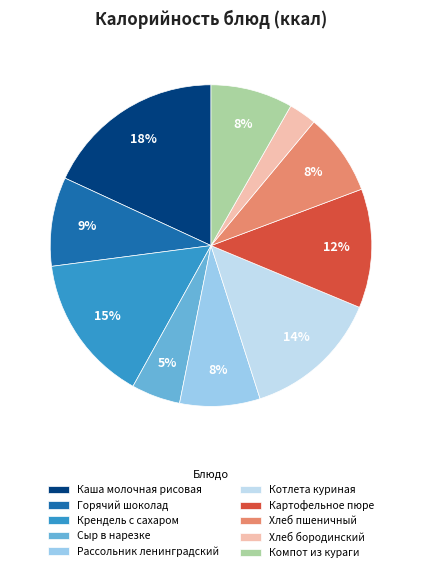

Is it true that Горячий шоколад is 9% of the pie?

True